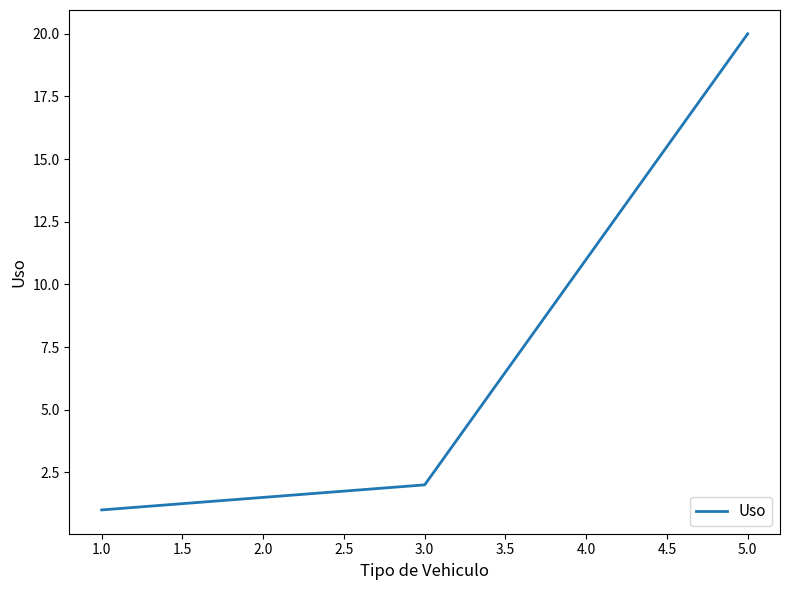

Reading right to left, list all the values displayed in this chart.

5.0=20	3.0=2	1.0=1